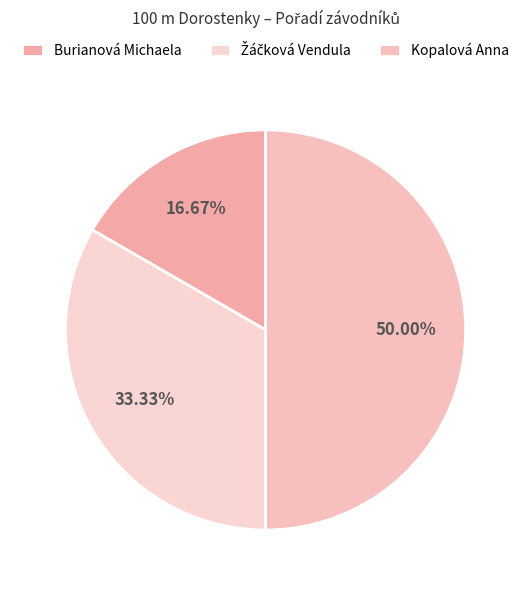

How many segments does this pie chart have?

3